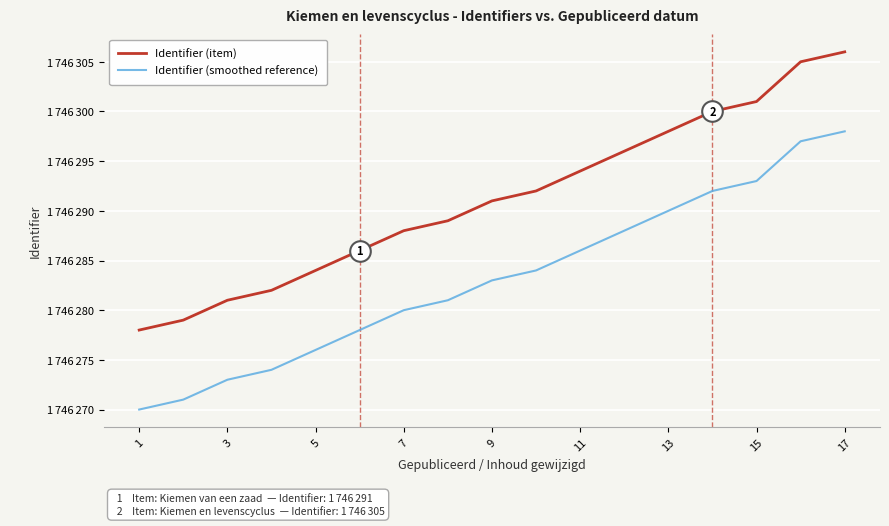

What are all the series names shown in the legend?

Identifier (item), Identifier (smoothed reference)